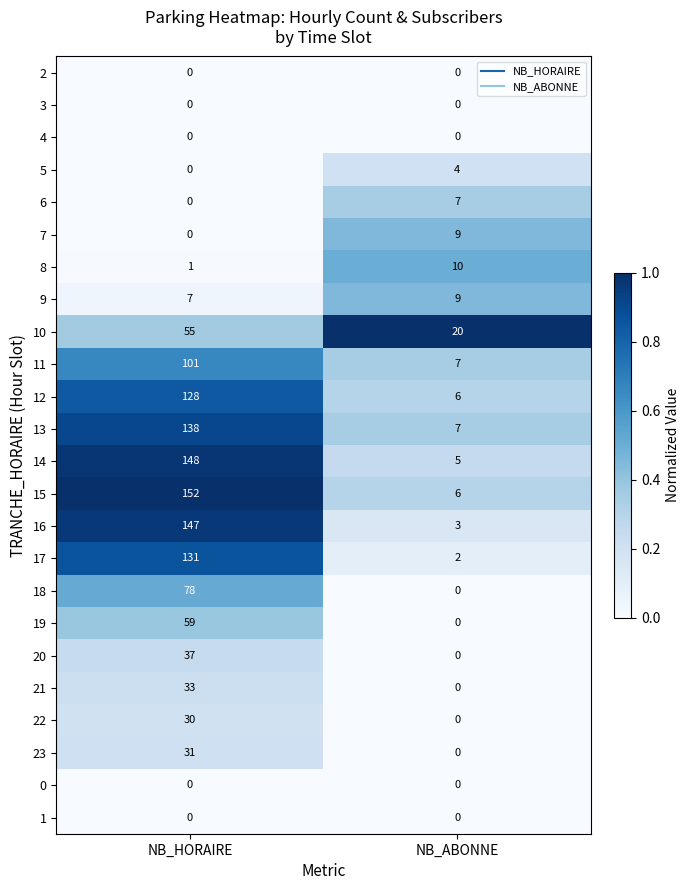

At which category does the chart reach its peak across all series?

NB_HORAIRE